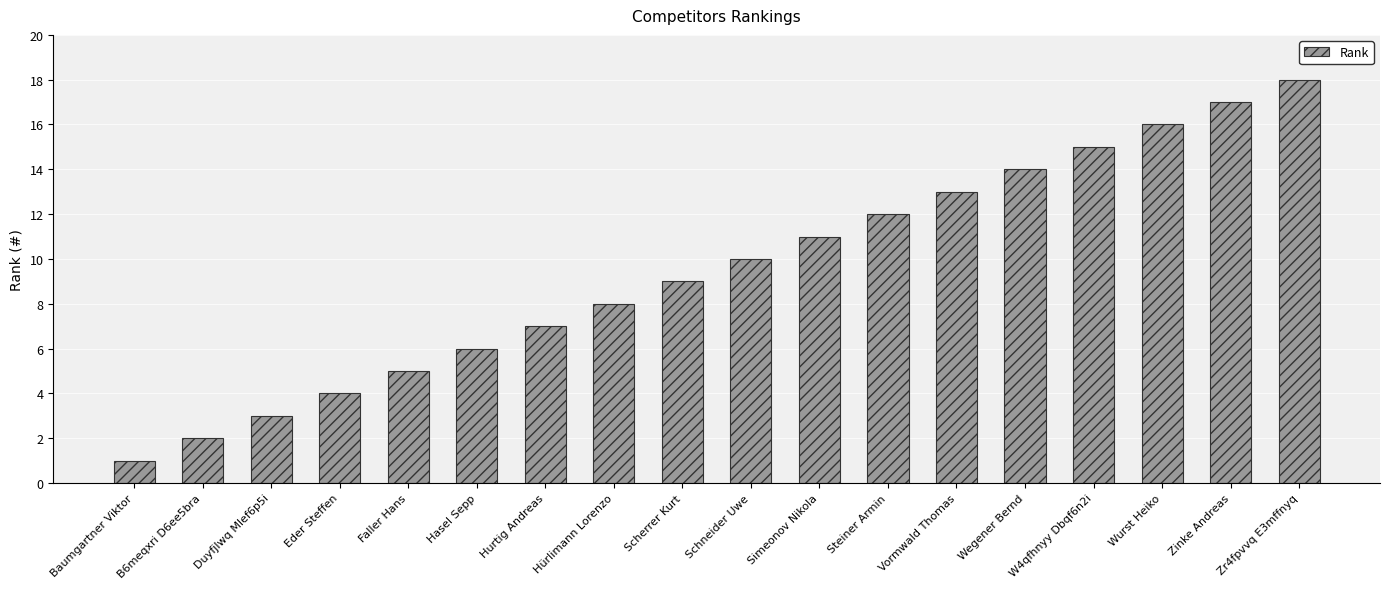

Does the chart contain any negative values?

No